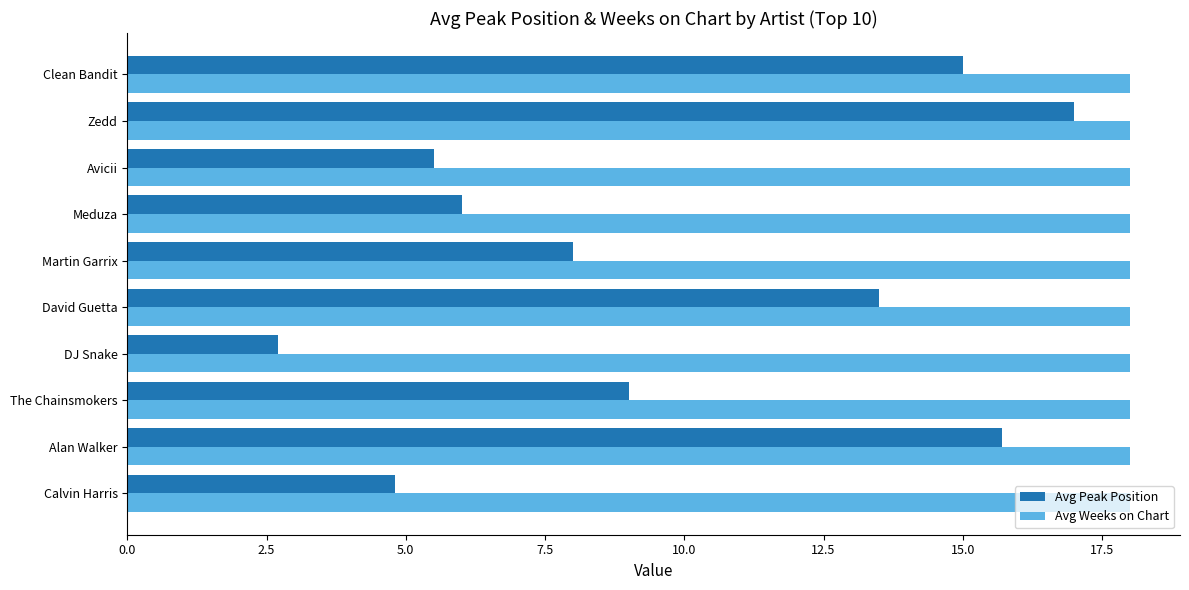

At which category is the sum across all series the highest?

Zedd